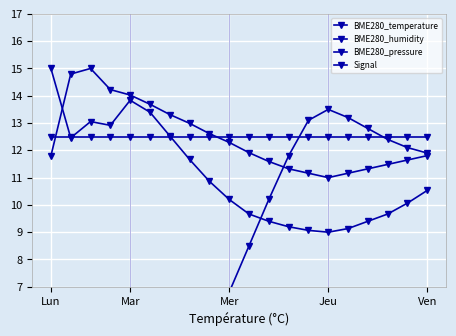

At how many categories does at least one series exceed 5?

20